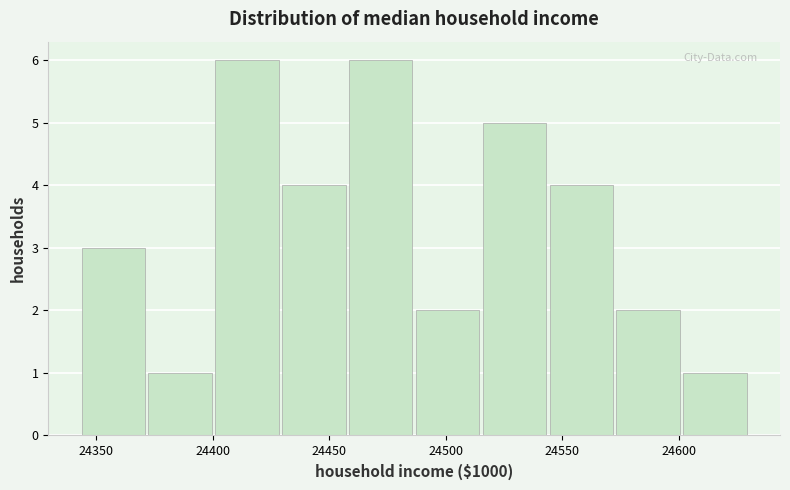

What is the height of the bar covering 24400 to 24430 on the x-axis? Neither the bar edges nor the heights are printed on the chart, so give them approximately, as read against the axes.

6